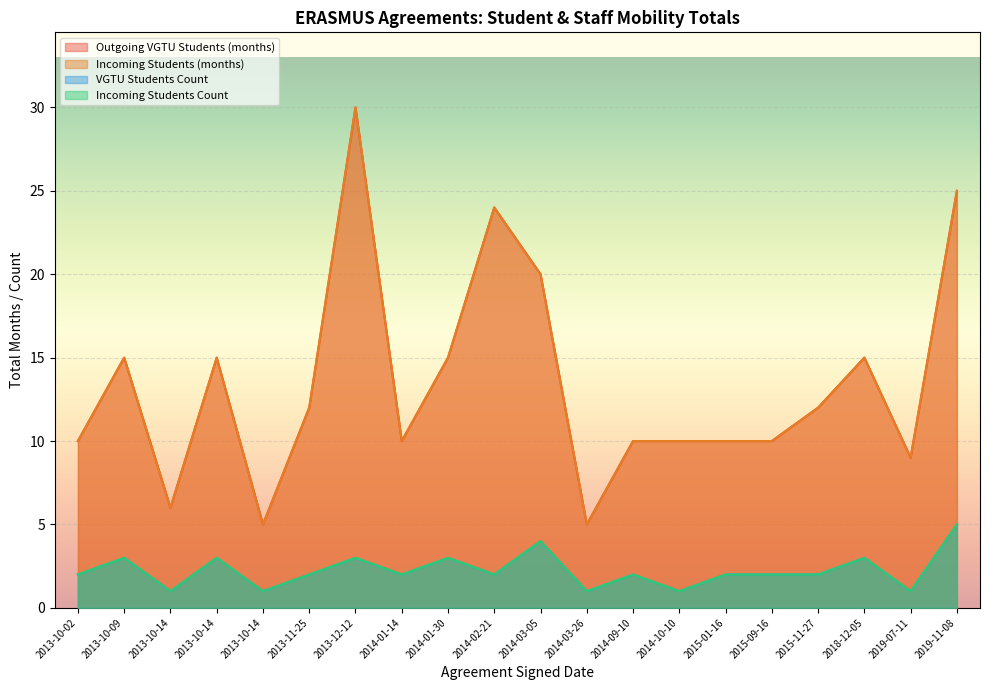

Which series has the widest spread of values?

Outgoing VGTU Students (months)